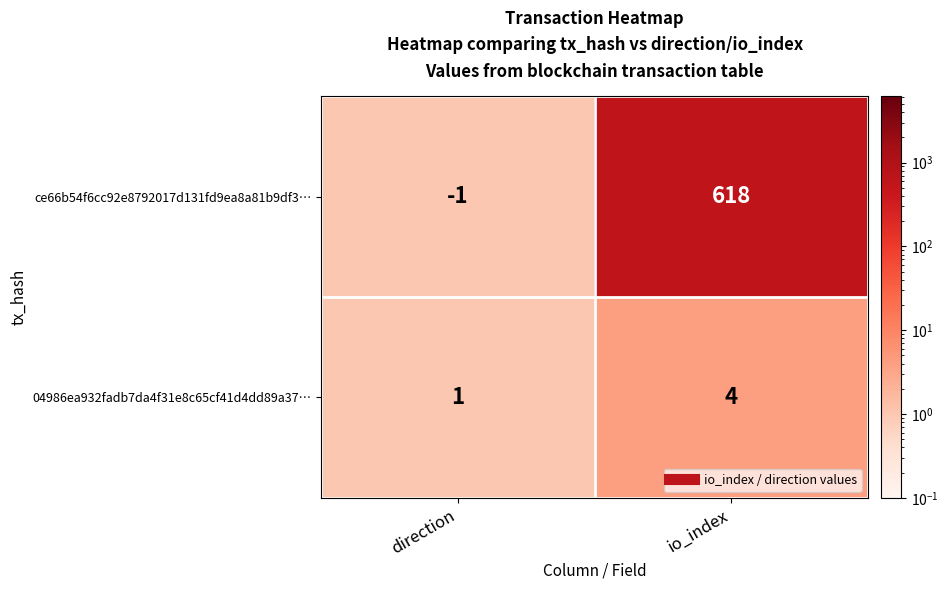

What is the total value across all series at io_index?

622